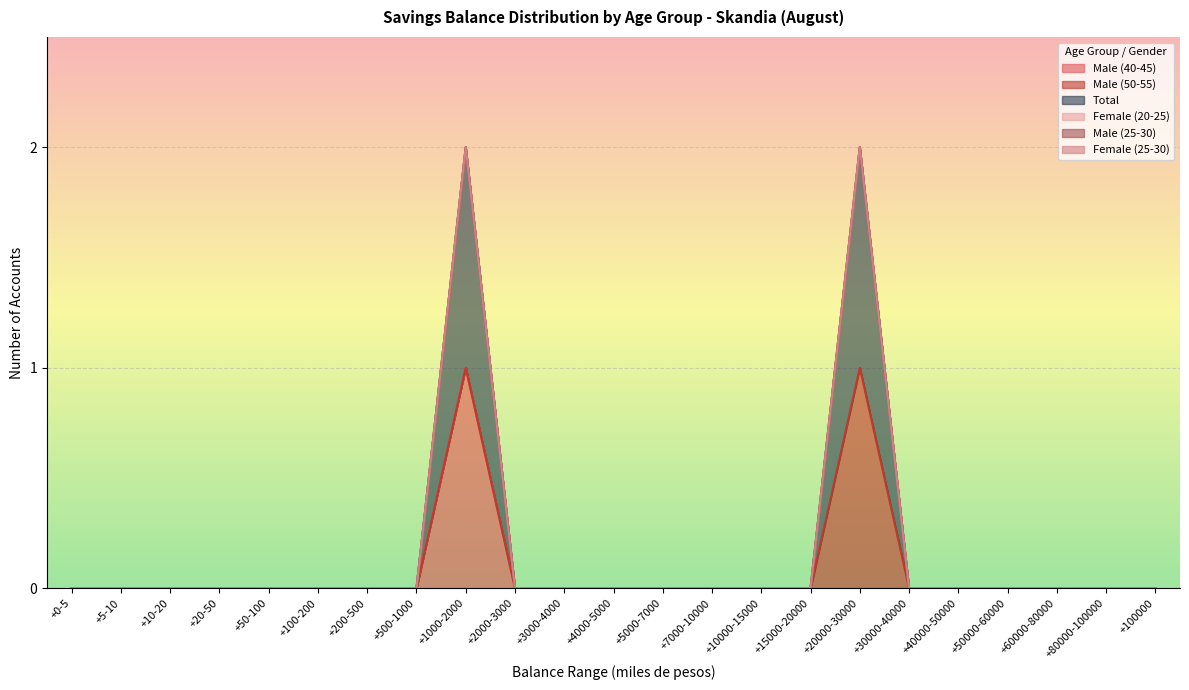

What position from the right is +200-500?

17